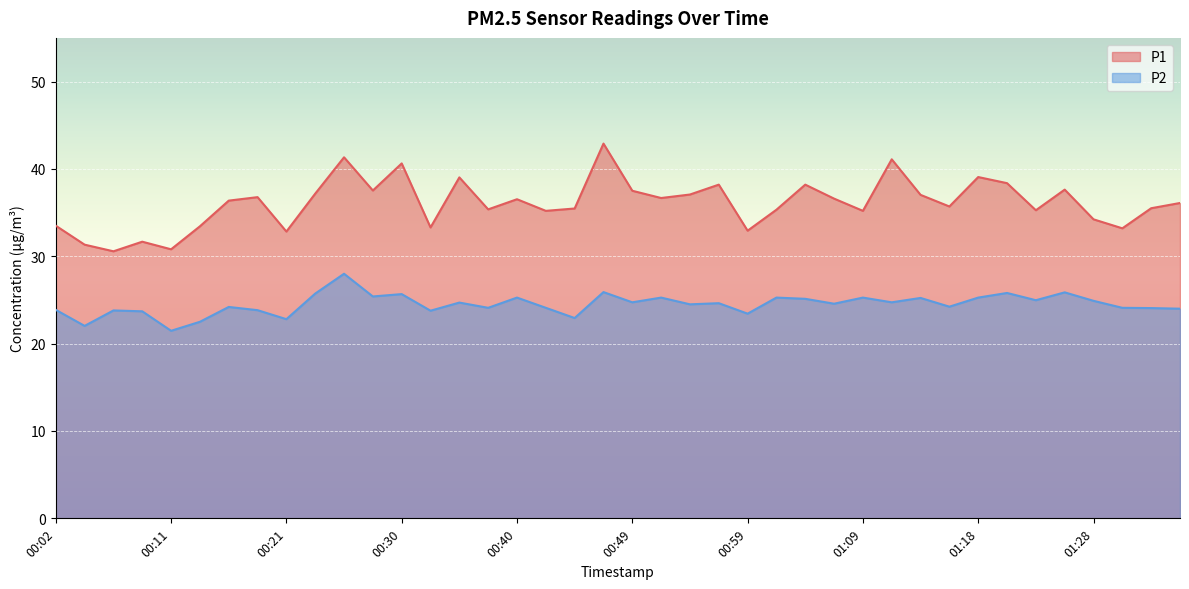

Between 01:09 and 01:01, which is larger?

01:01